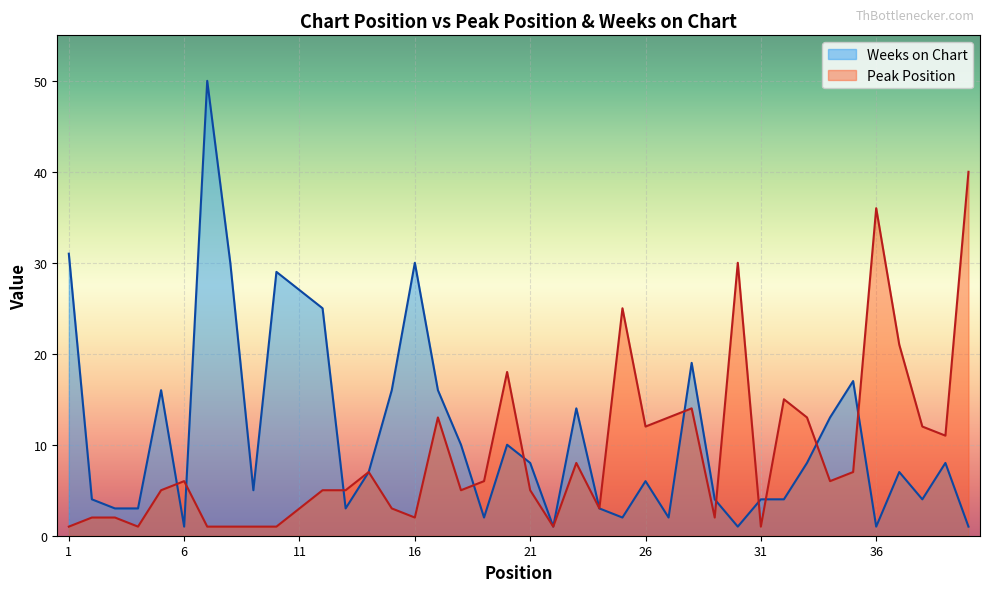

Is the value of Weeks on Chart at 34 greater than the value of Peak Position at 21?

Yes